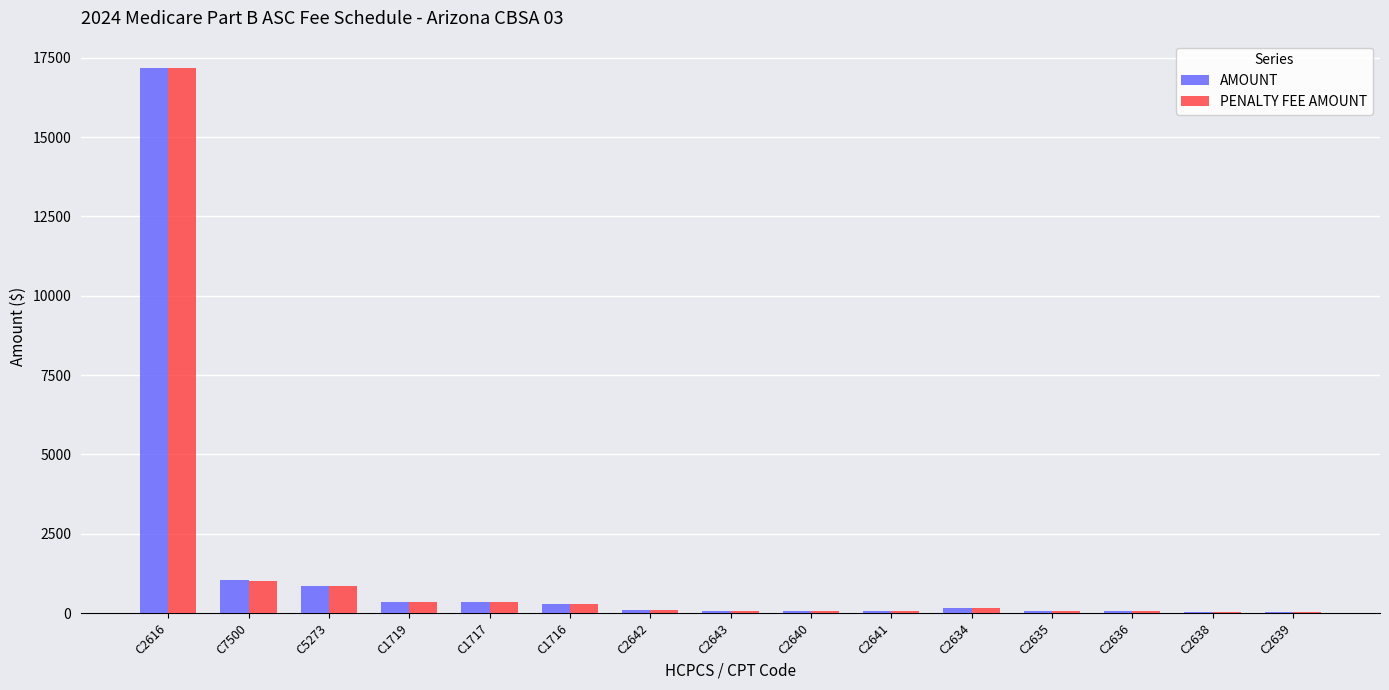

Does the chart contain stacked bars?

No